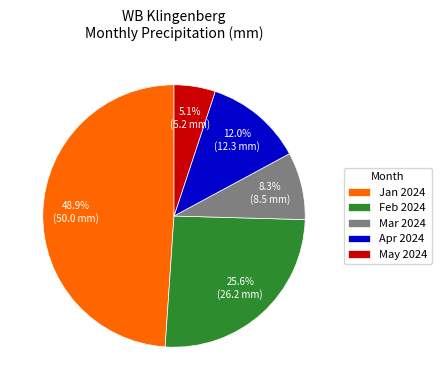

What percentage is NOT represented by Jan 2024?

51.1%